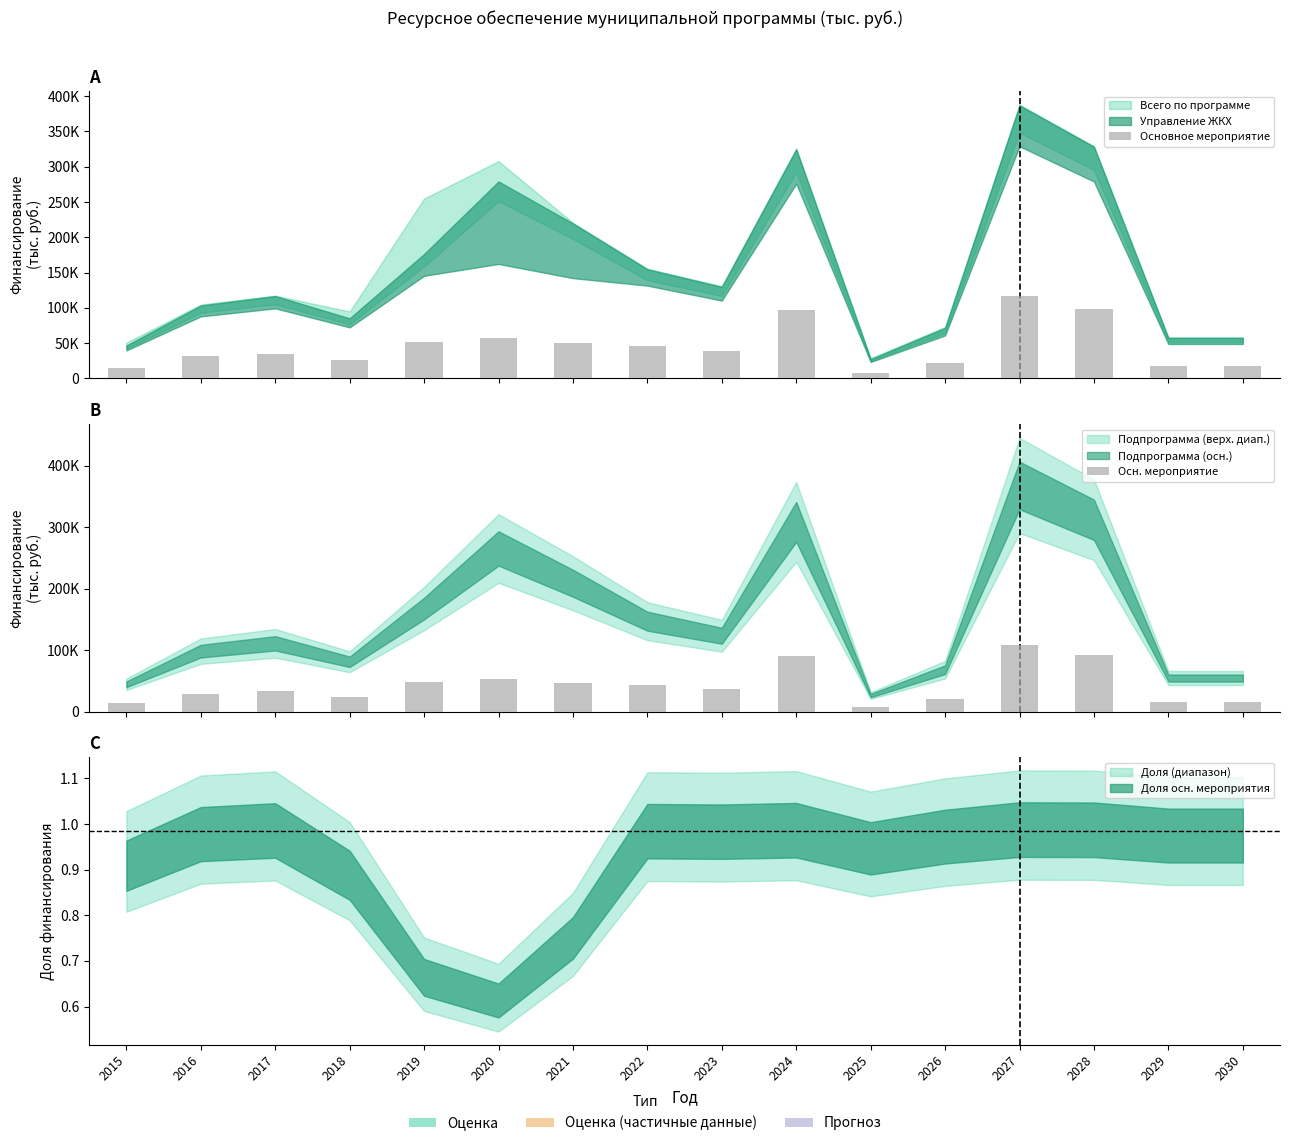

Which category has the highest value in the Осн. мероприятие series?

2027